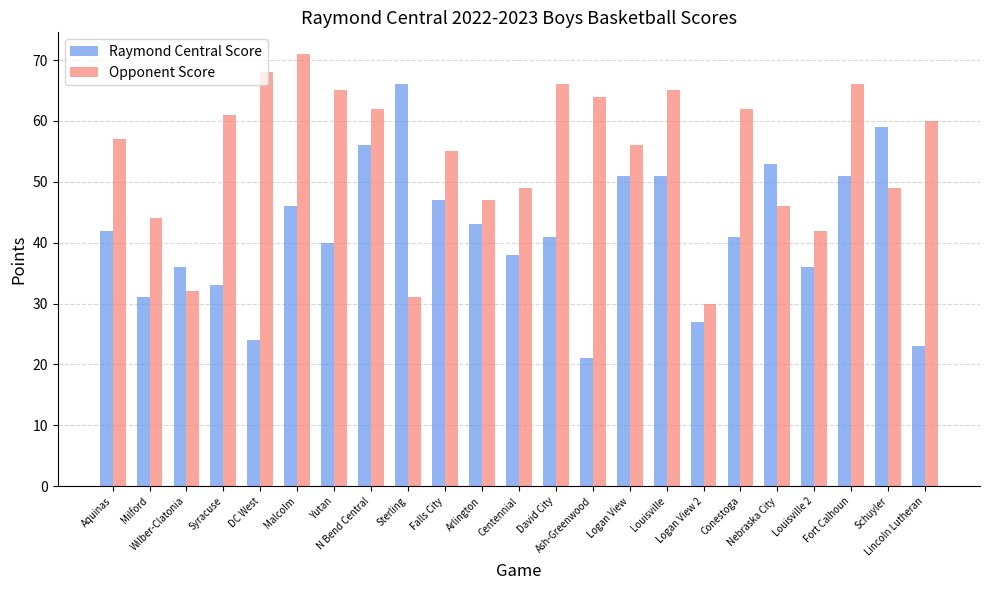

What is the value of the Raymond Central Score bar at the 4th from the left?

33